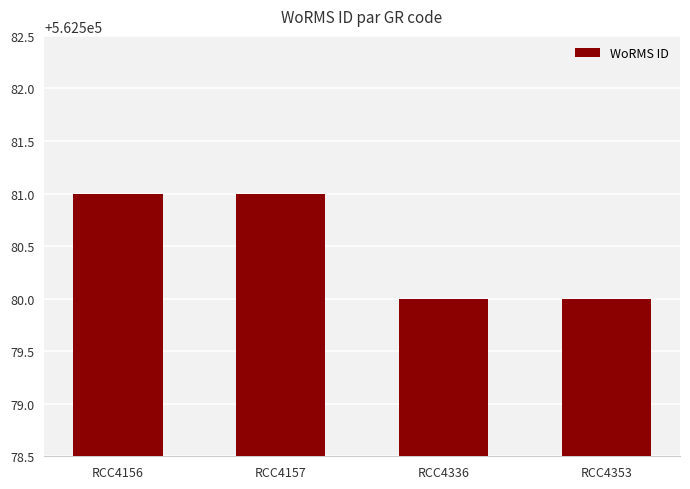

The value at RCC4336 is 562580. True or false?

True